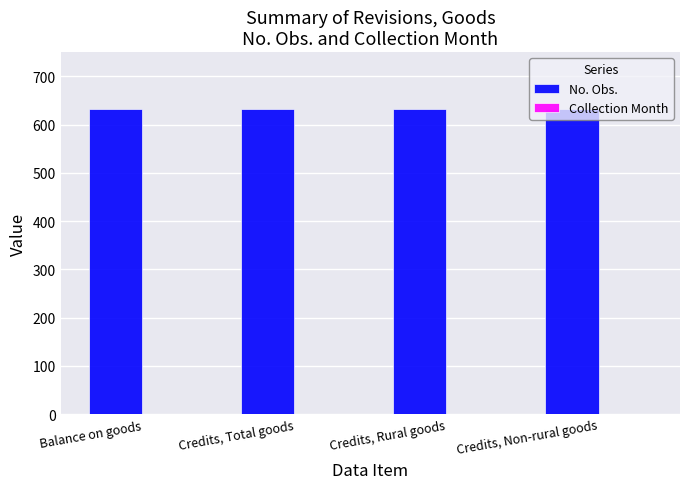

What is the total value across all series at Credits, Non-rural goods?

633